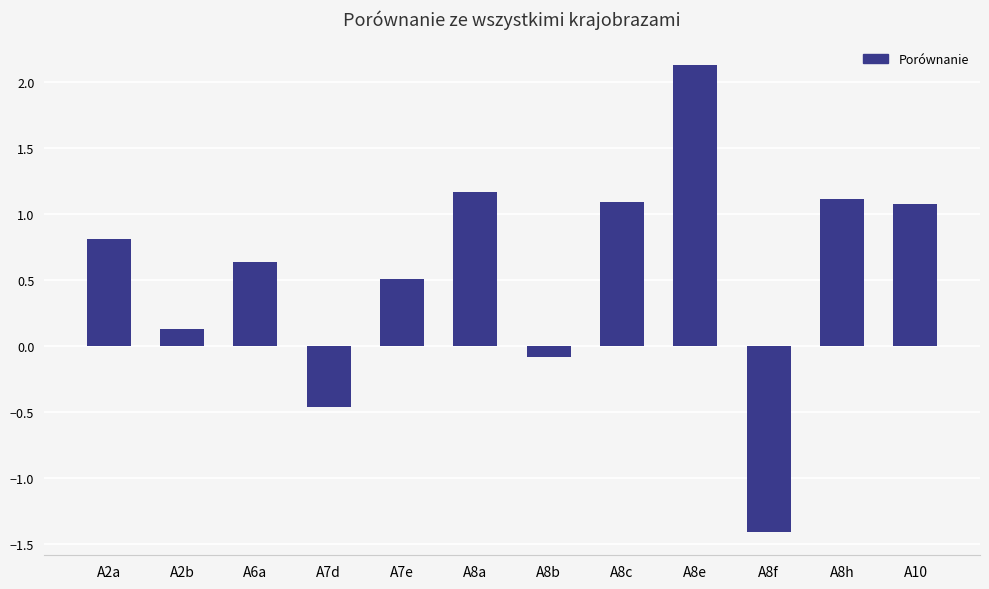

What is the difference between the values at A8f and A6a?

2.0